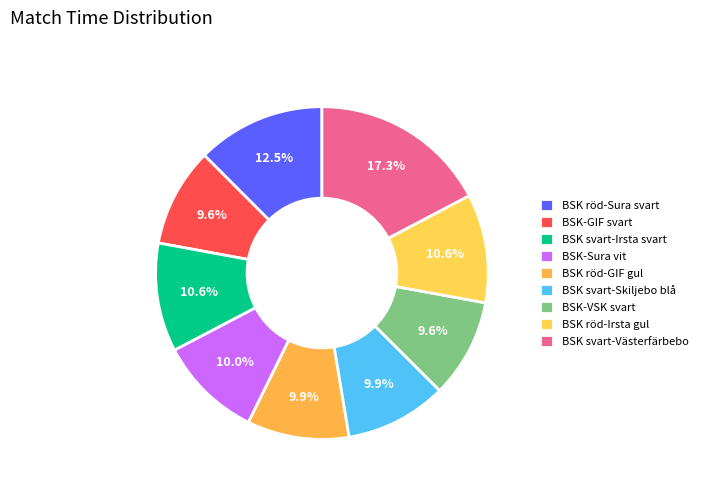

What percentage is the BSK svart-Skiljebo blå slice, to the nearest percent?

10%